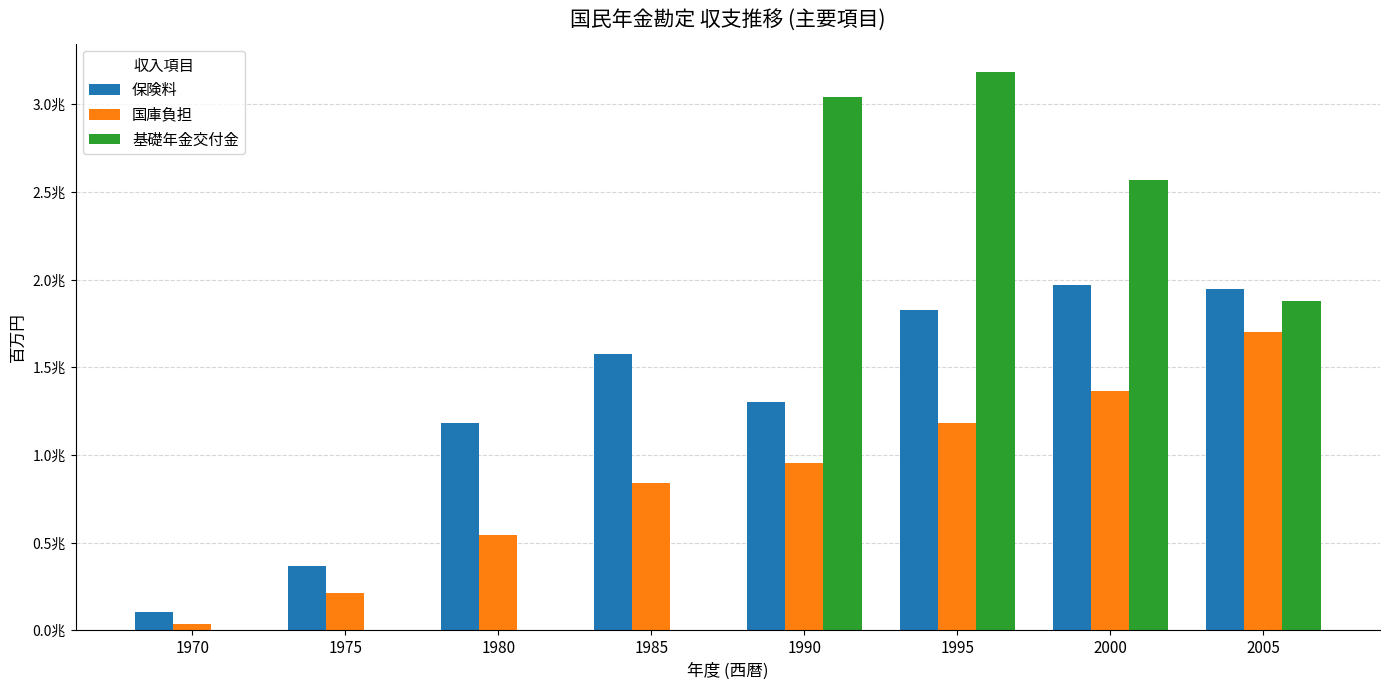

Are the bars grouped side by side (vs. stacked)?

Yes